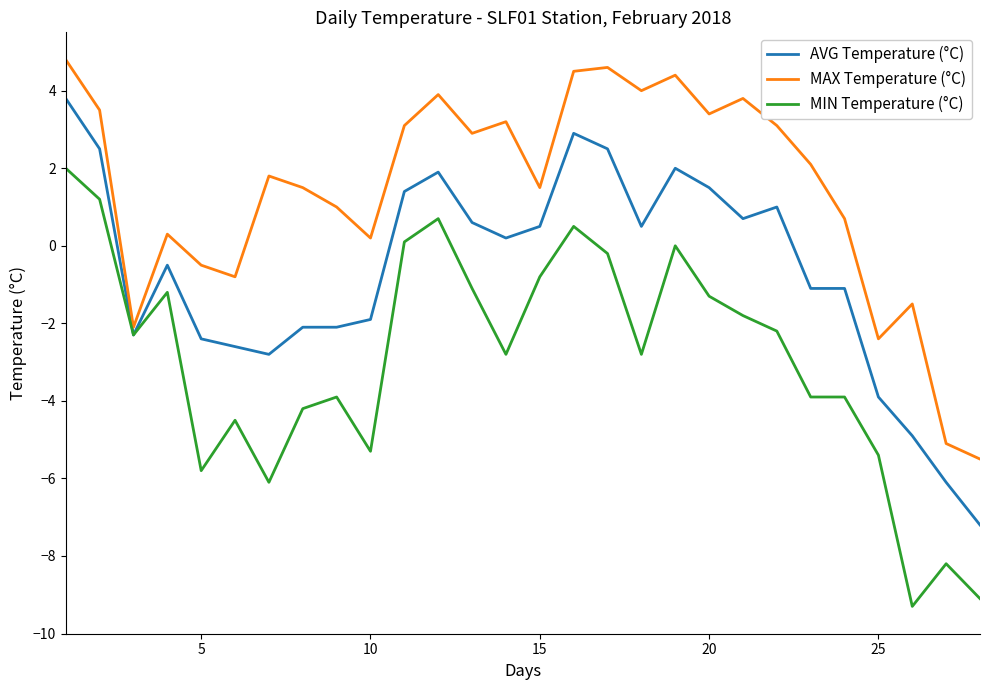

What is the lowest value of the MIN Temperature (°C) series?

-9.3